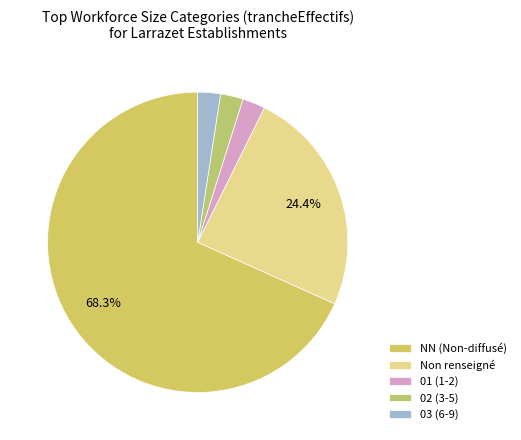

How many slices are in this pie chart?

5